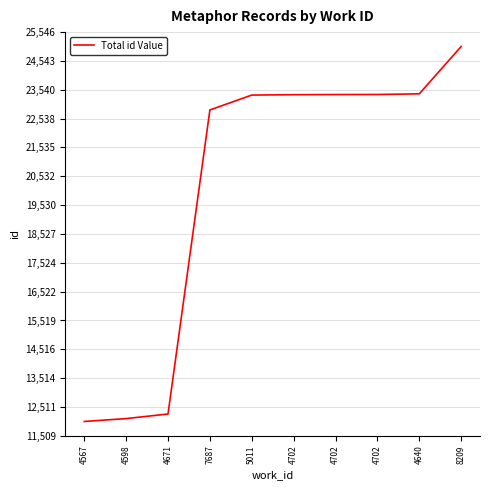

At which label does the data first exceed 23370?

4702